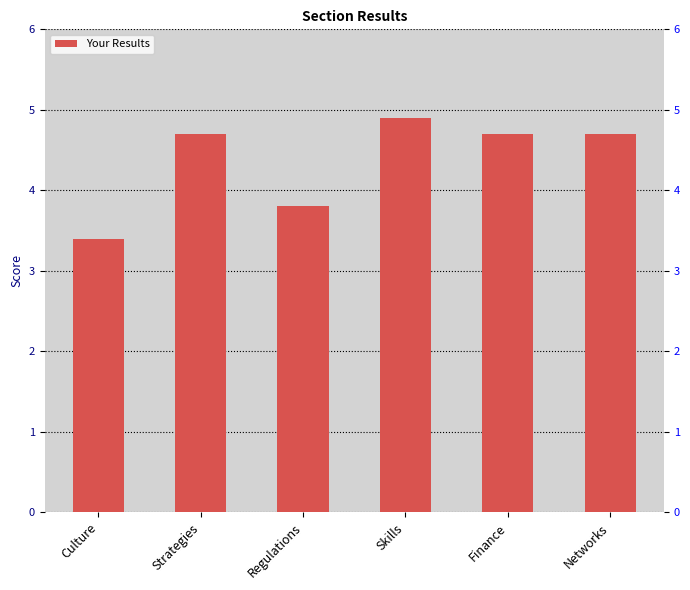

What is the sum of all values?

26.2